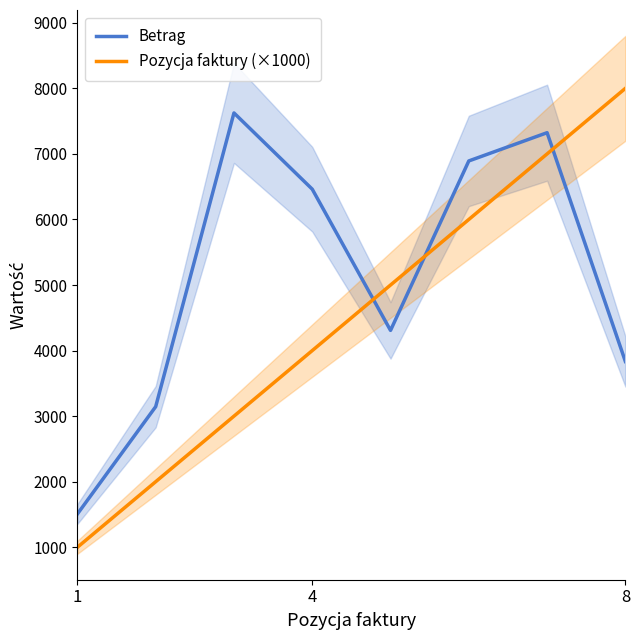

Read the Betrag value at 8.

3834.0